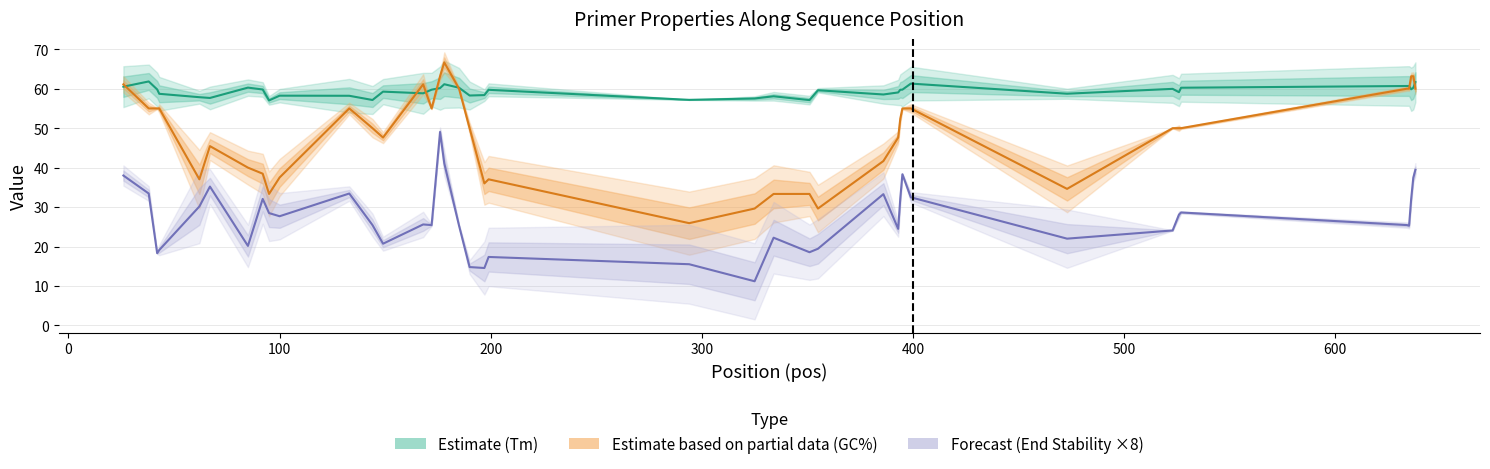

What is the sum of all GC% (Estimate based on partial data) values?

1933.9